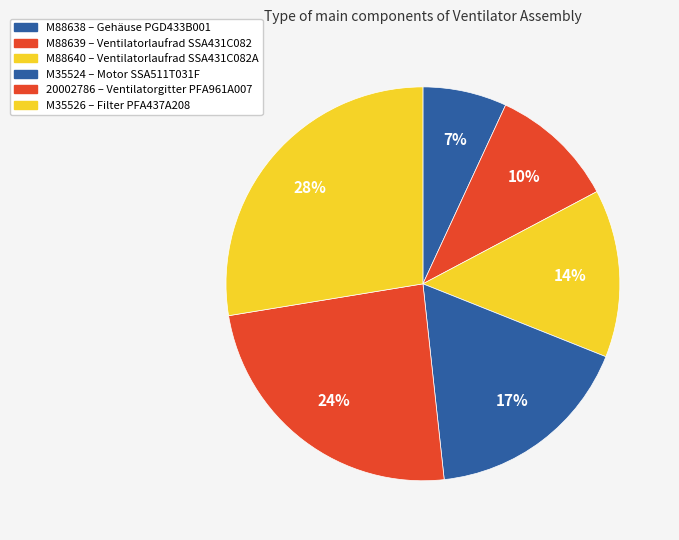

Is there any slice that represents more than half of the pie?

No